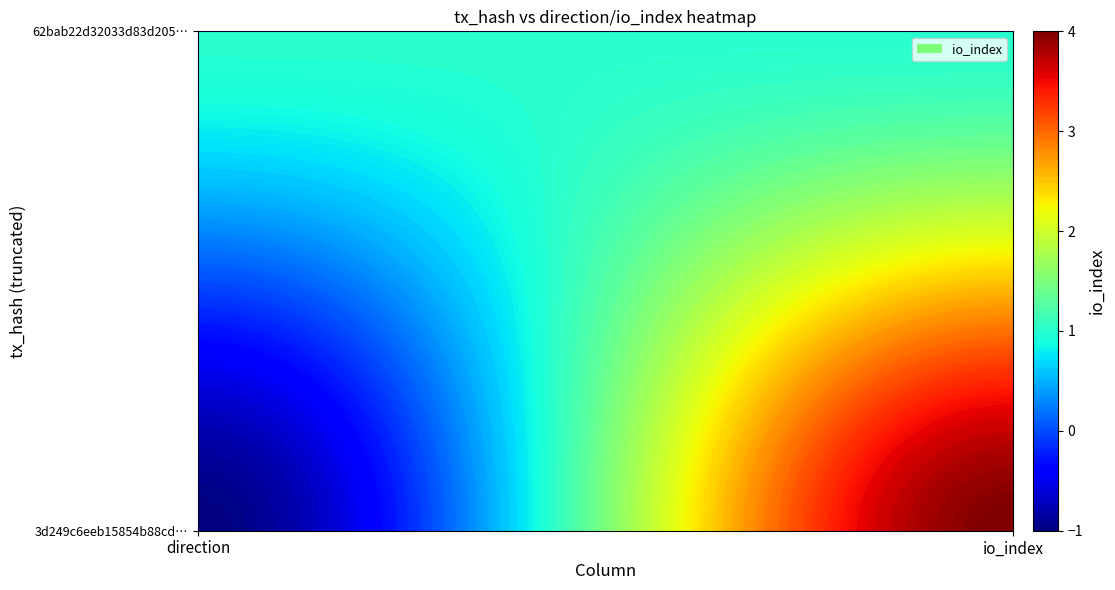

What value does the 3d249c6eeb15854b88cd1e69c709f2d4e95450b series have at 0?

-1